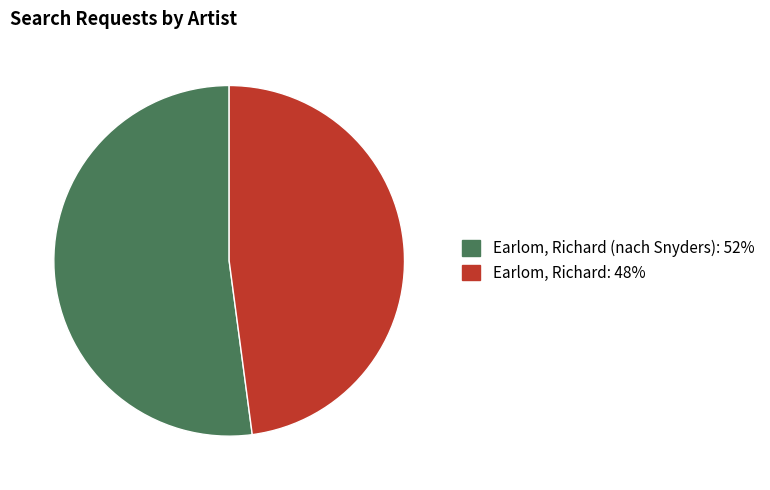

Is there a majority slice in this chart?

Yes